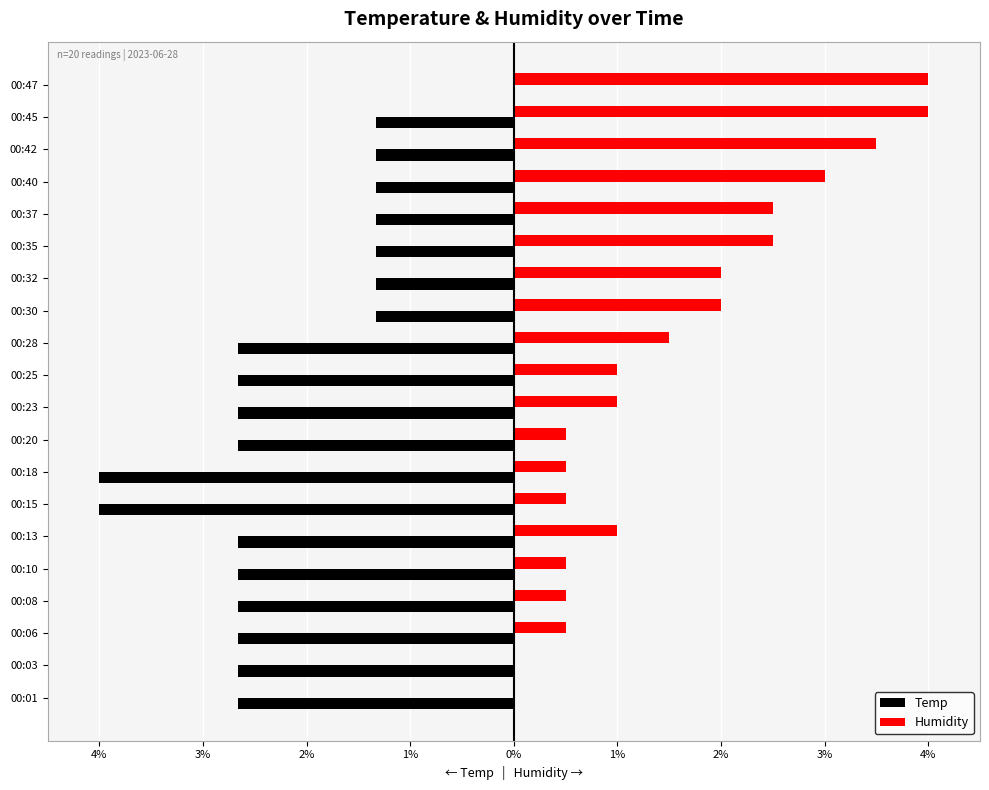

What are all the series names shown in the legend?

Temp, Humidity